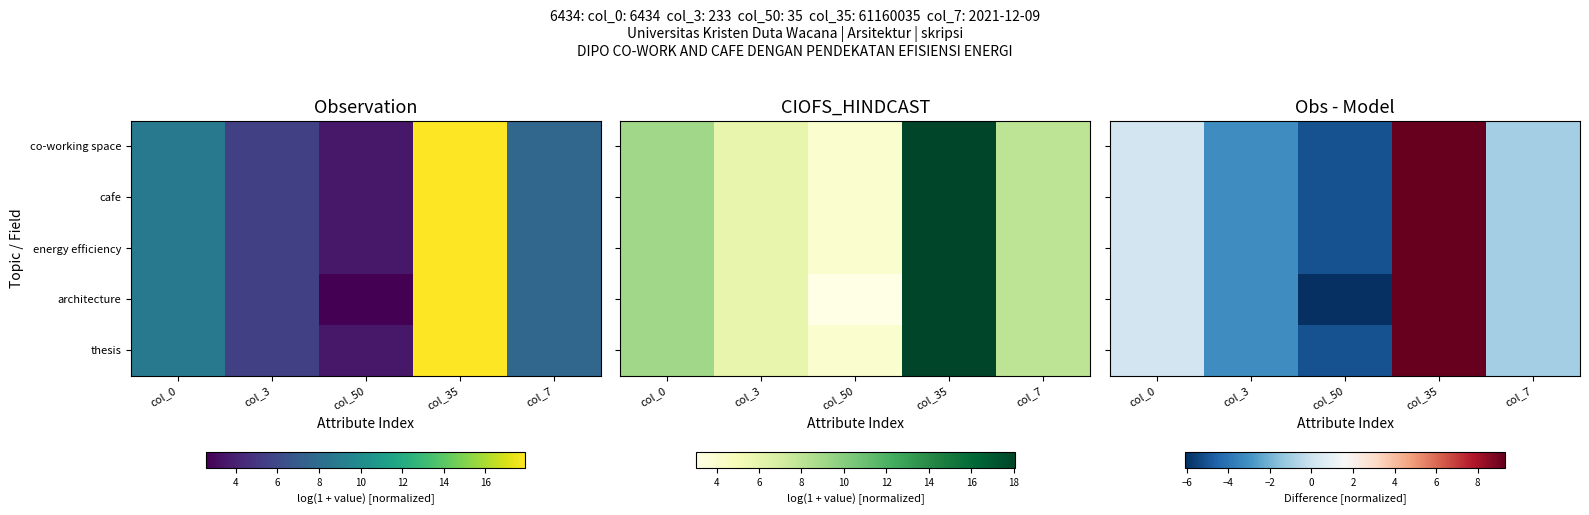

True or false: co-working space has a value of -3.0 at col_50.

False